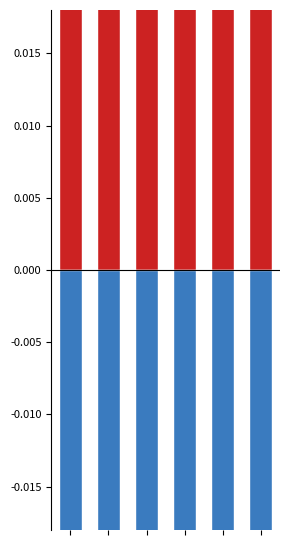

What is the value of the Negative bar at the 1st from the left?

-0.5